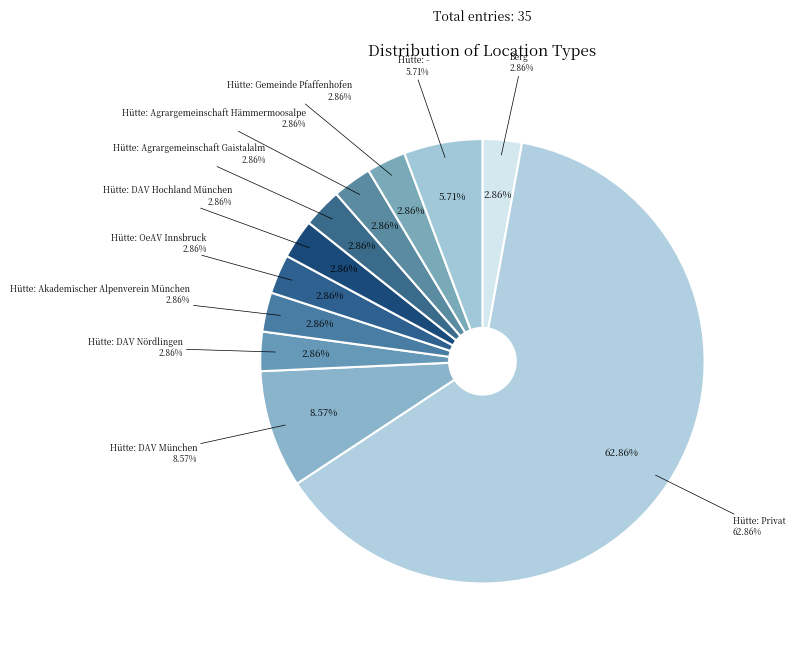

Which has a higher value, Hütte: - or Hütte: Agrargemeinschaft Hämmermoosalpe?

Hütte: -